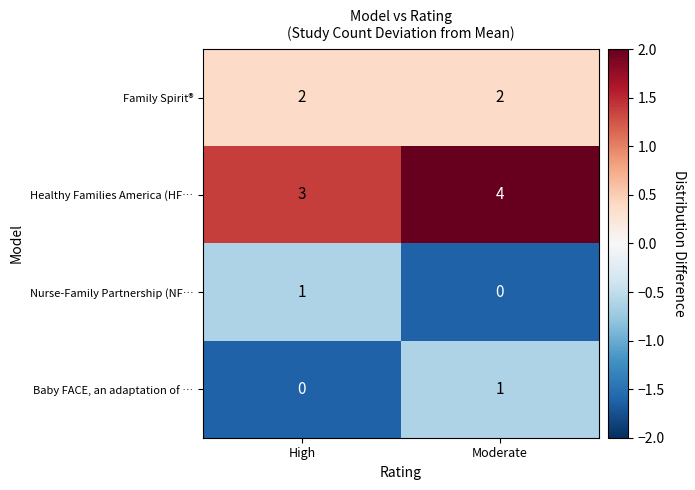

What is the difference between the highest and lowest values at Moderate?

4